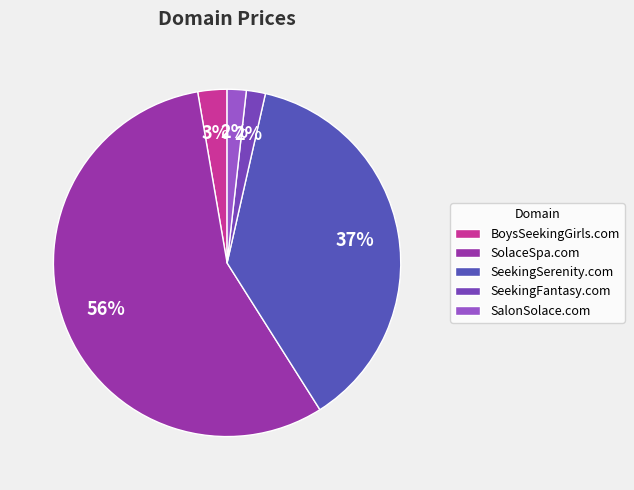

True or false: SeekingSerenity.com accounts for 45% of the total.

False